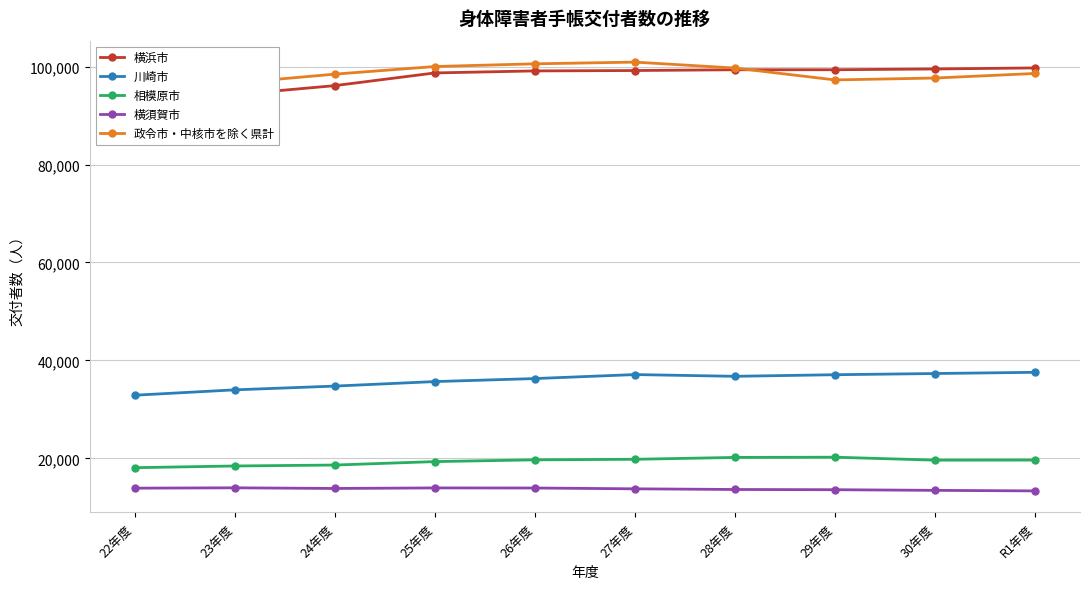

What is the maximum value for 横須賀市?

13993